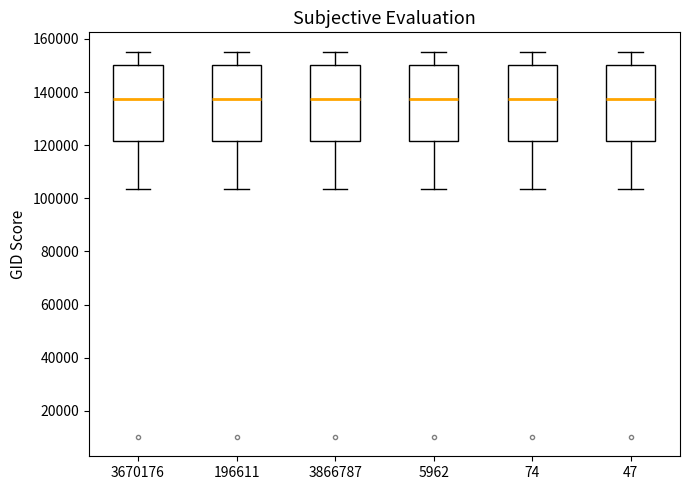

Where does the upper whisker of the box at x = 3670176 end on the y-axis? The values are not printed on the chart, so give them approximately, as read against the axis.

156000